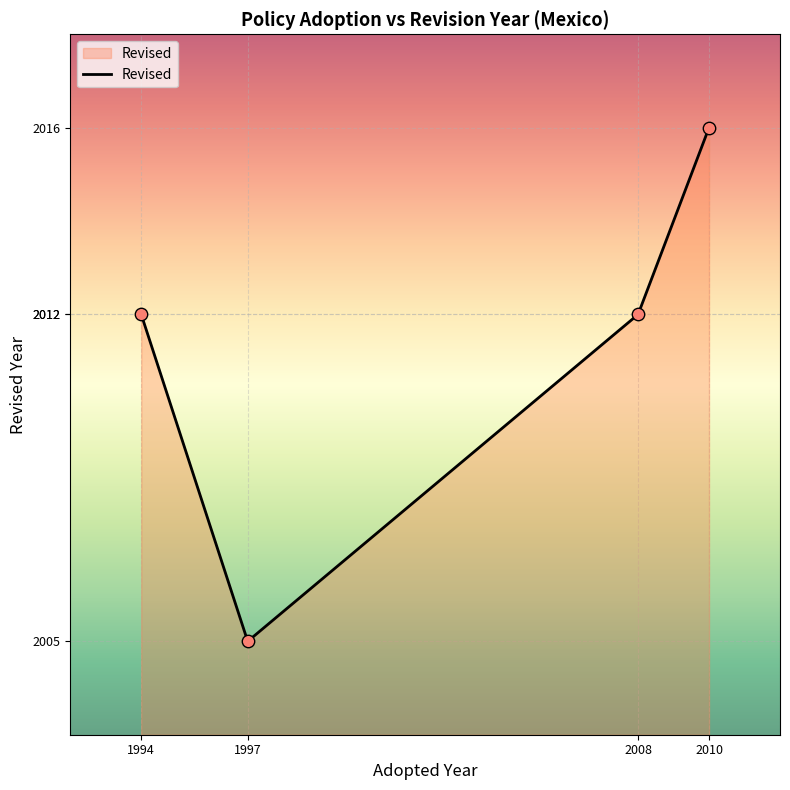

What is the ratio of the value at 1997 to the value at 2010?

1.0